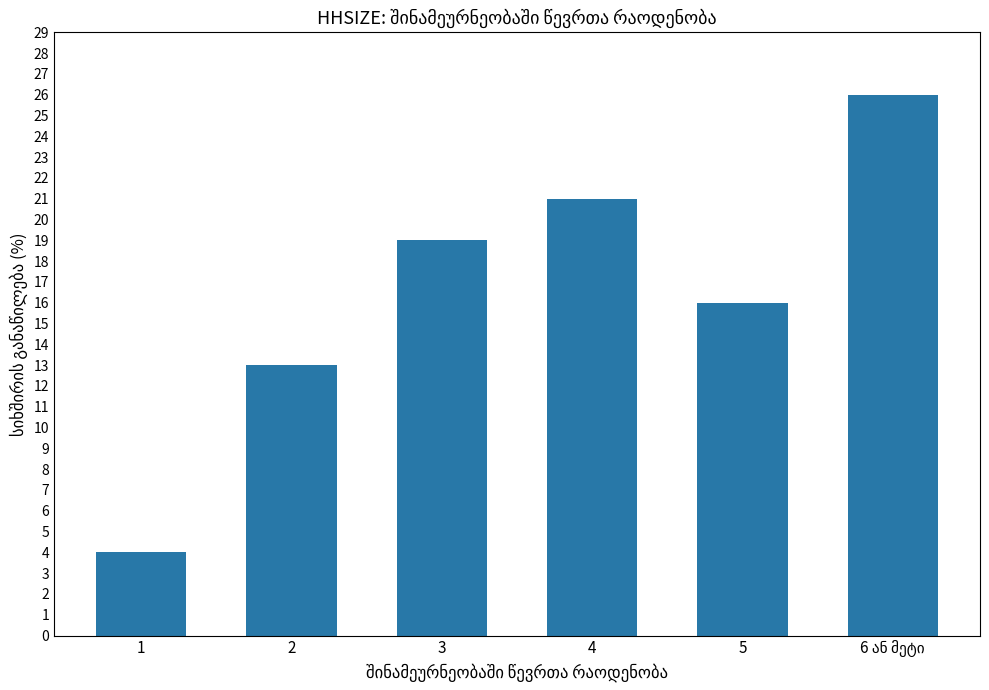

What is the difference between the maximum and minimum values?

22